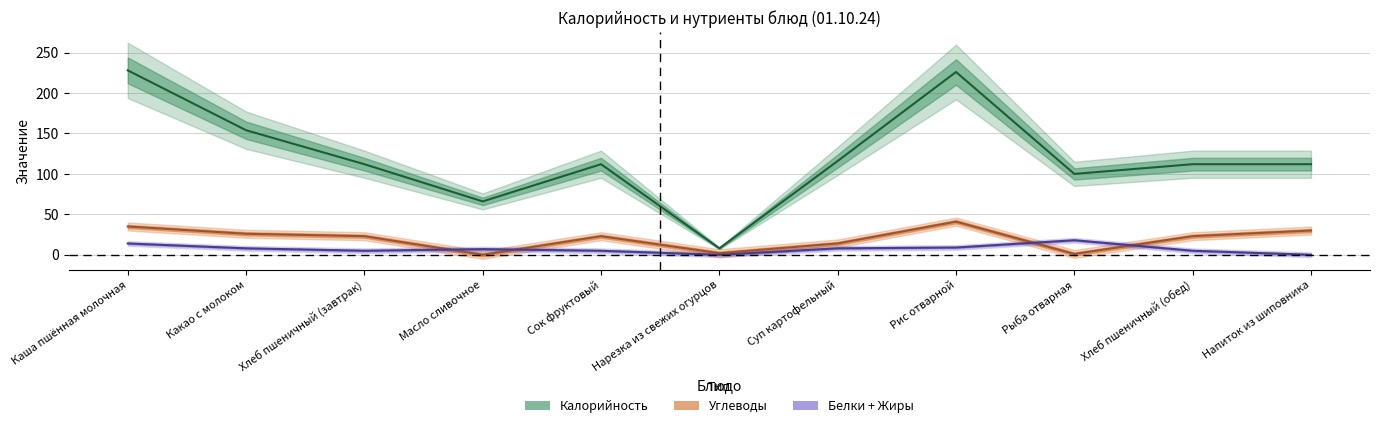

At which label is Калорийность closest to 118?

Суп картофельный